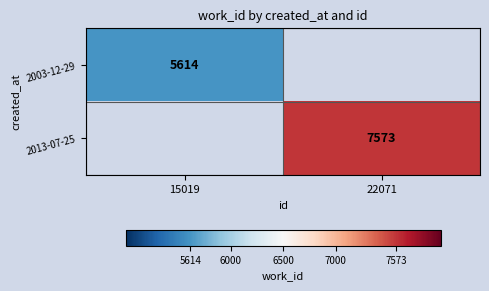

The 2003-12-29 series shows 3309 at 15019. True or false?

False